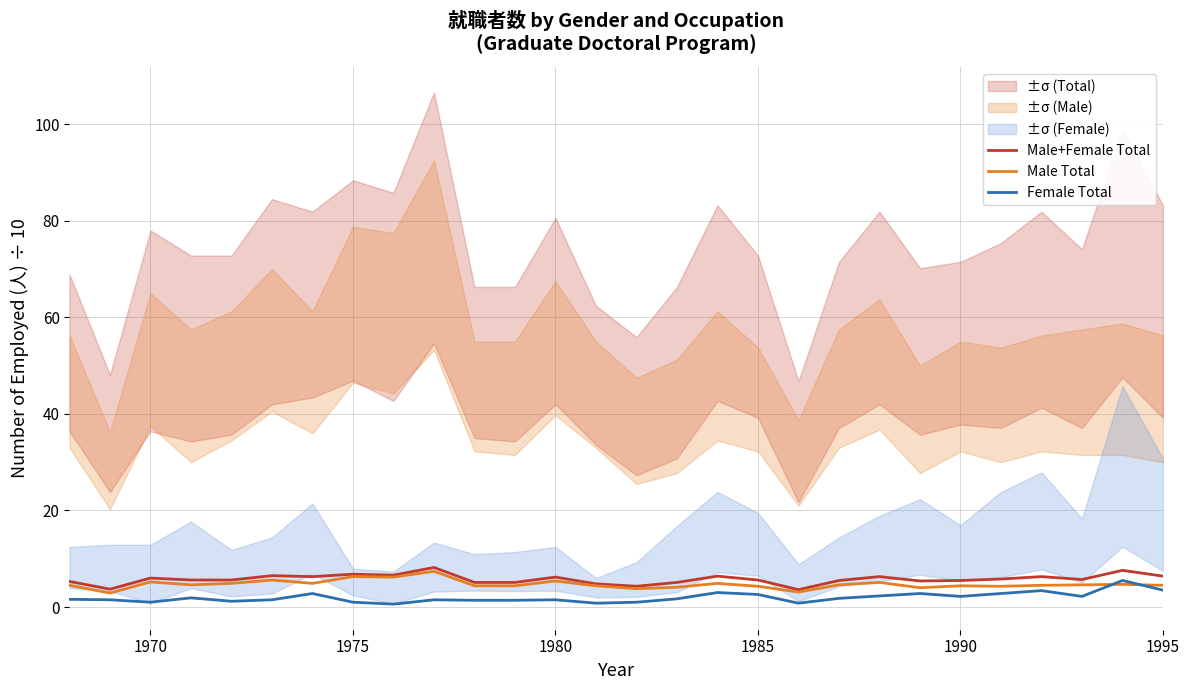

The value of Male Total at 1995 is 4.5. True or false?

True